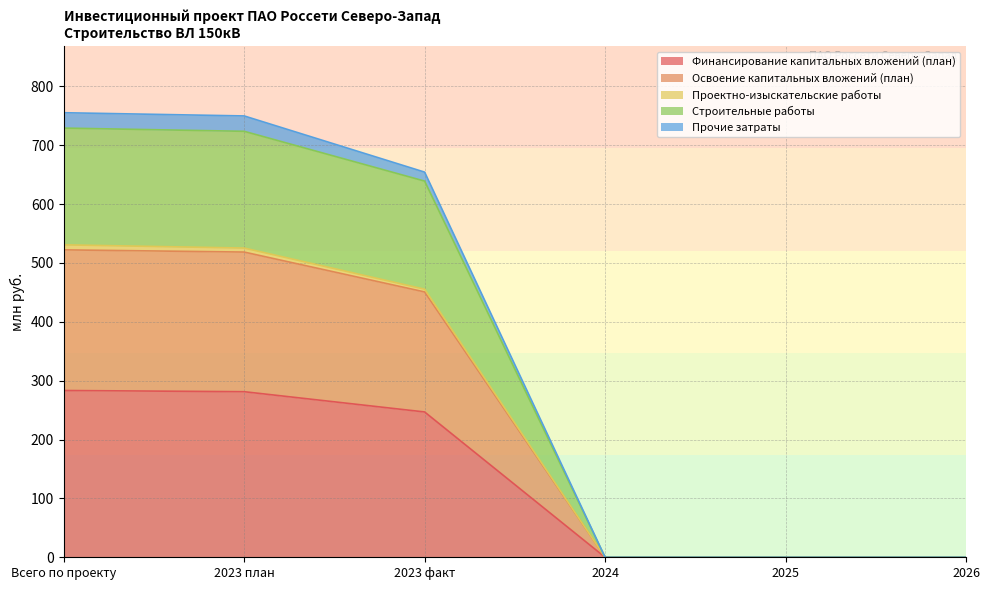

What is the highest value of the Финансирование капитальных вложений (план) series?

283.4